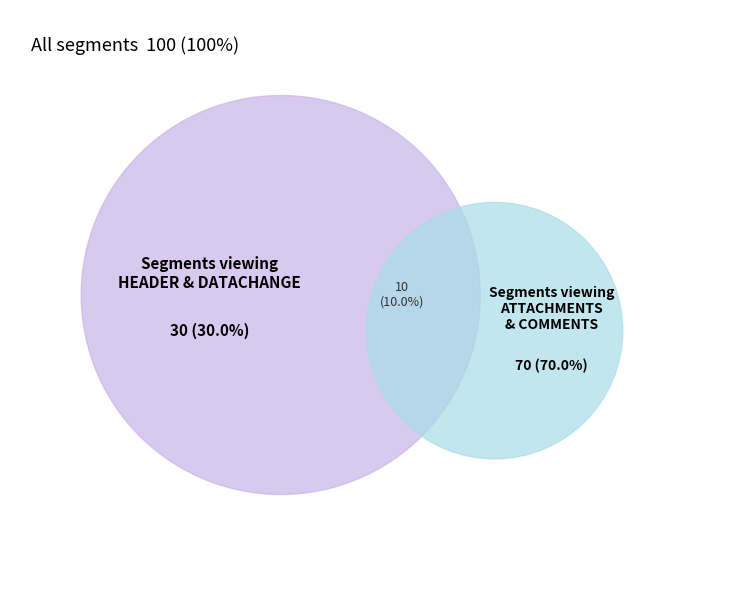

Is it true that COMMENTS is 33% of the pie?

False